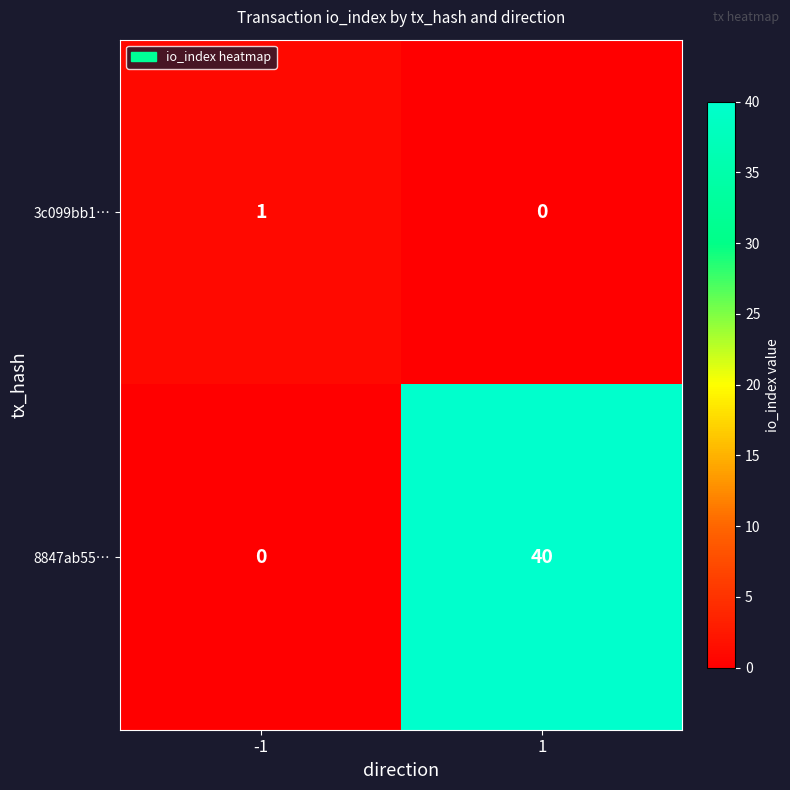

What is the highest value of the 8847ab55… series?

40